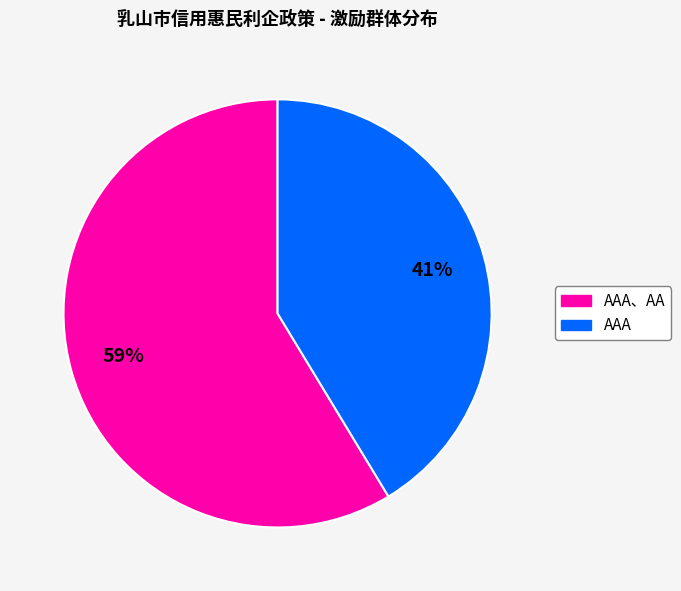

Is there a majority slice in this chart?

Yes